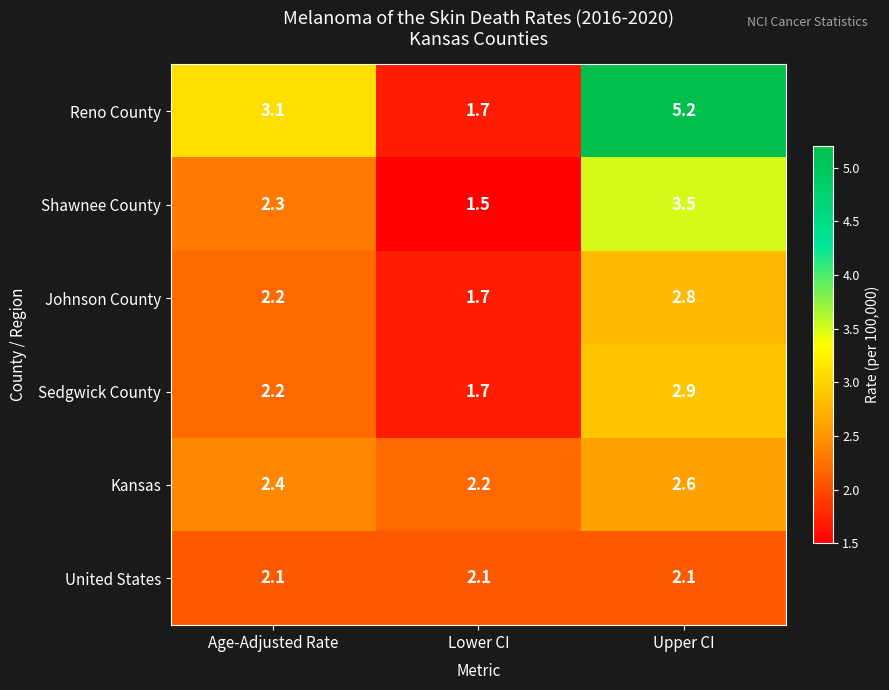

Is it true that Kansas equals 1.1 at Upper CI?

False